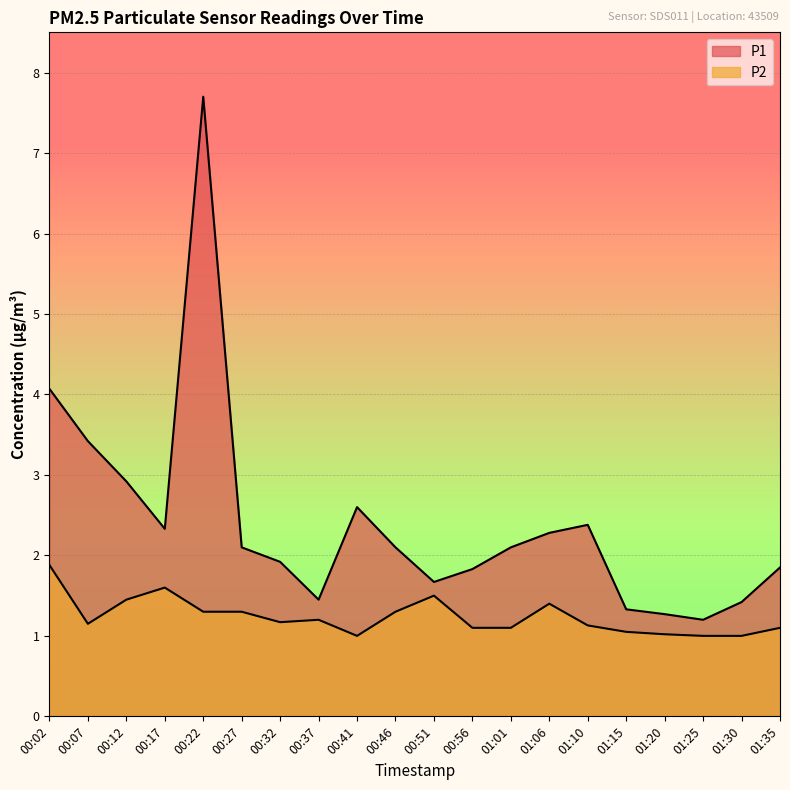

What is the approximate value of P1 at 00:32?

1.9